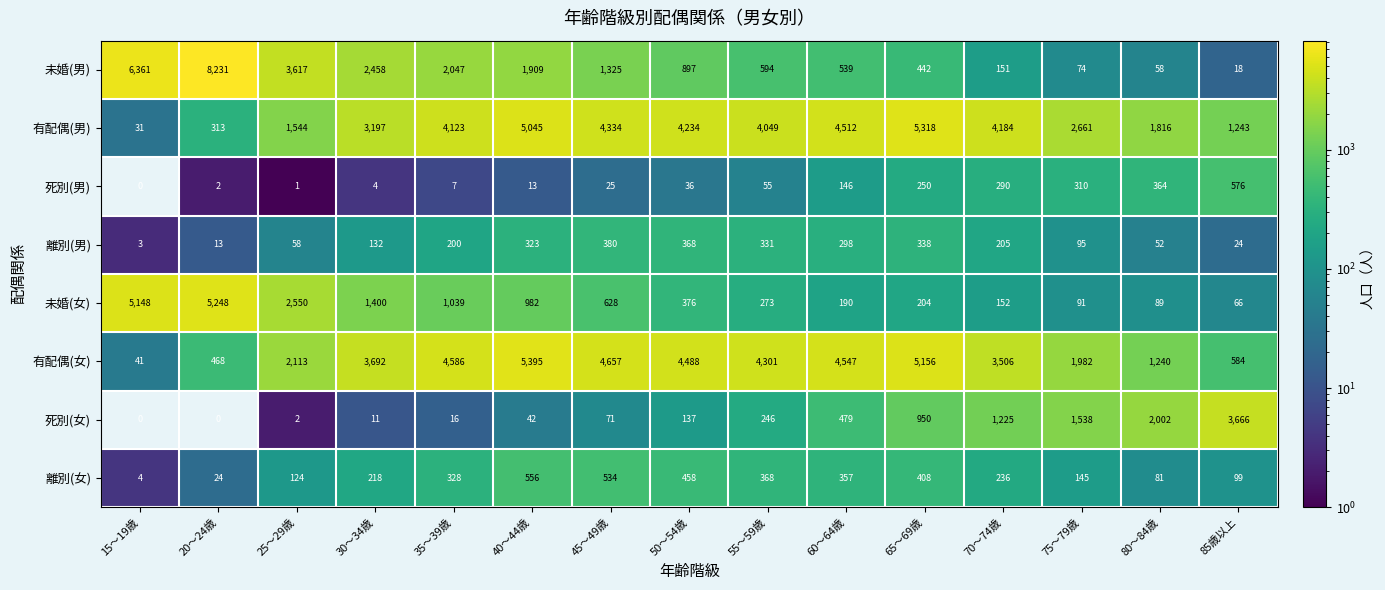

What is the difference between the highest and lowest values at 45～49歳?

4632